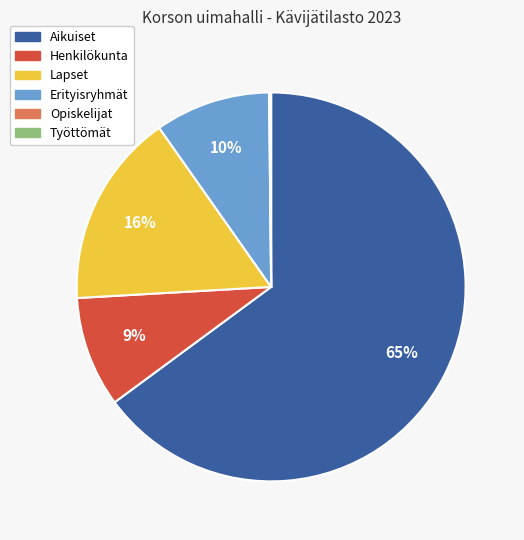

Combined, do Lapset and Erityisryhmät account for over 50%?

No